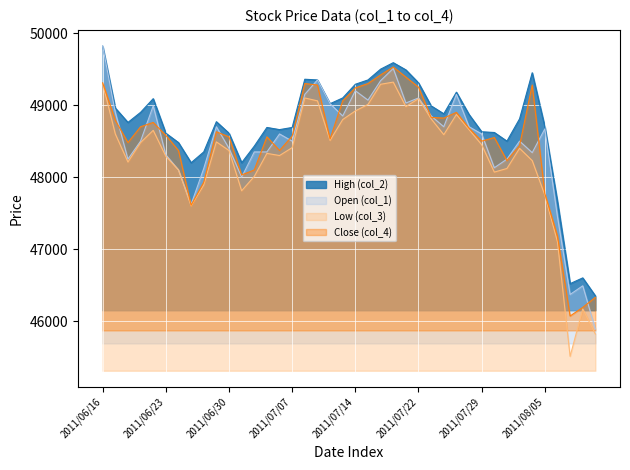

Count the number of categories in the chart.

40